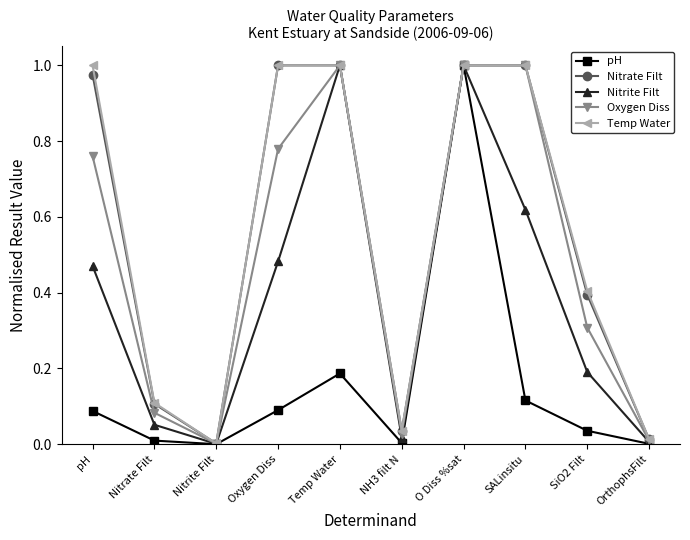

Where is the first local minimum for Nitrate Filt?

Nitrite Filt